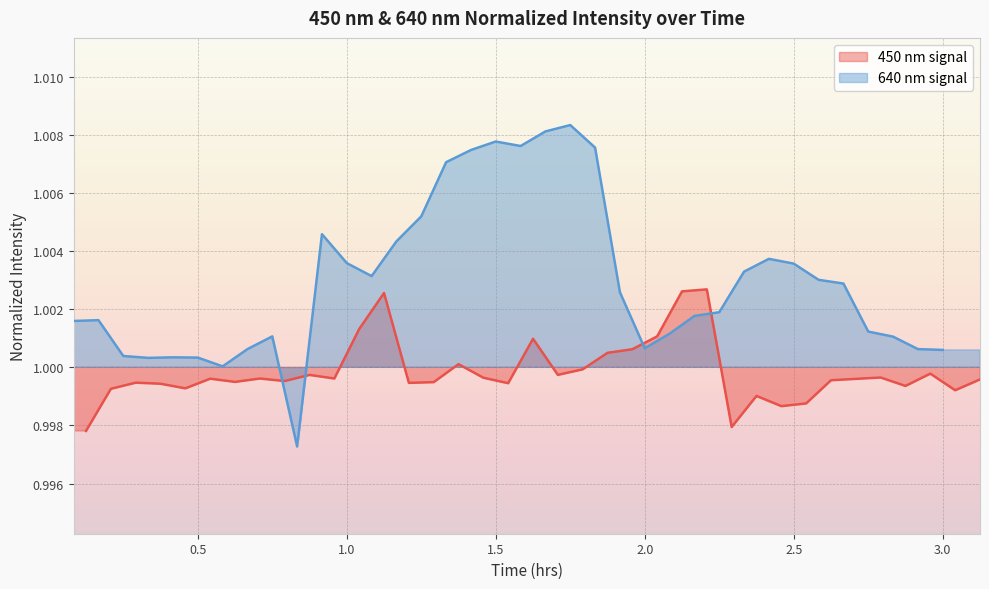

Reading right to left, list all the values displayed in this chart.

450 nm signal: 1.0	1.0	1.0	1.0	1.0	1.0	1.0	1.0	1.0	1.0	1.0	1.0	1.0	1.0	1.0	1.0	1.0	1.0	1.0	1.0	1.0	1.0	1.0	1.0	1.0	1.0	1.0	1.0	1.0	1.0	1.0	1.0	1.0	1.0	1.0	1.0
640 nm signal: 1.0	1.0	1.0	1.0	1.0	1.0	1.0	1.0	1.0	1.0	1.0	1.0	1.0	1.0	1.0	1.0	1.0	1.0	1.0	1.0	1.0	1.0	1.0	1.0	1.0	1.0	1.0	1.0	1.0	1.0	1.0	1.0	1.0	1.0	1.0	1.0